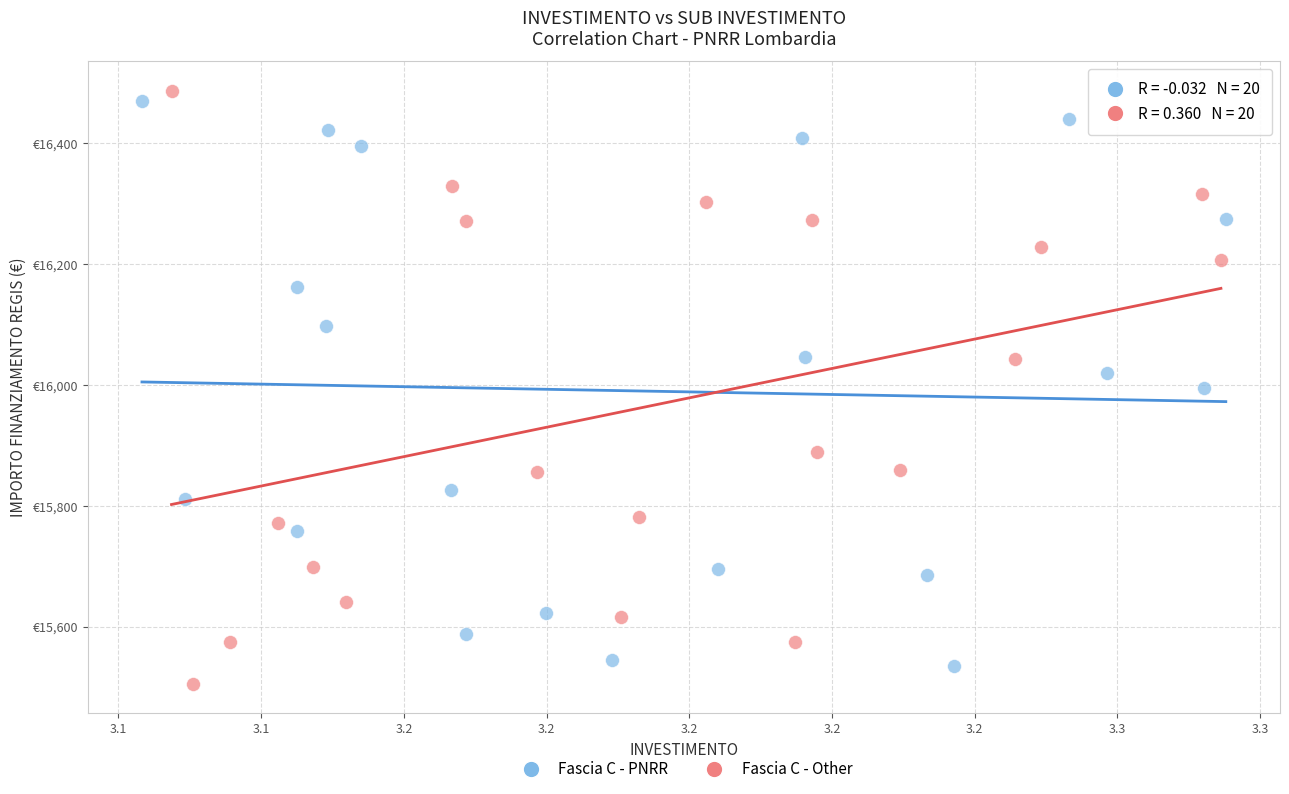

Which series has the largest Y range (max minus min)?

Fascia C - Other